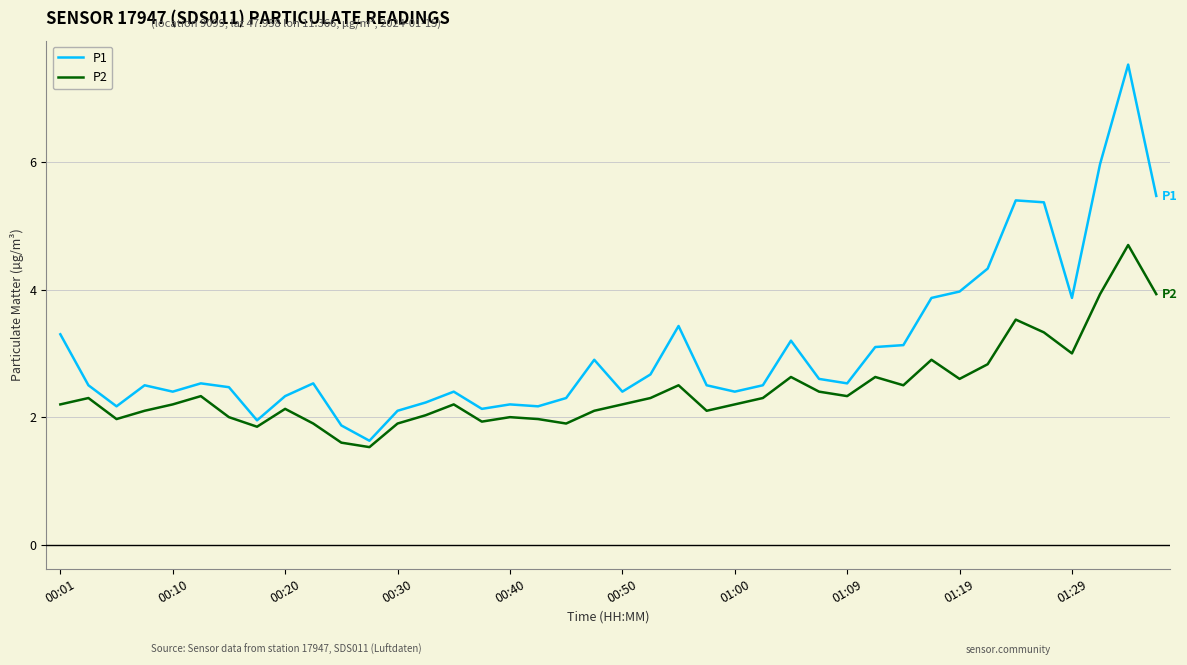

Which series has the largest range (max minus min)?

P1